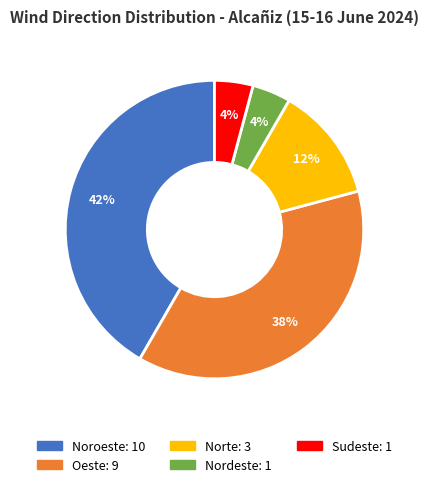

How many slices are in this pie chart?

5